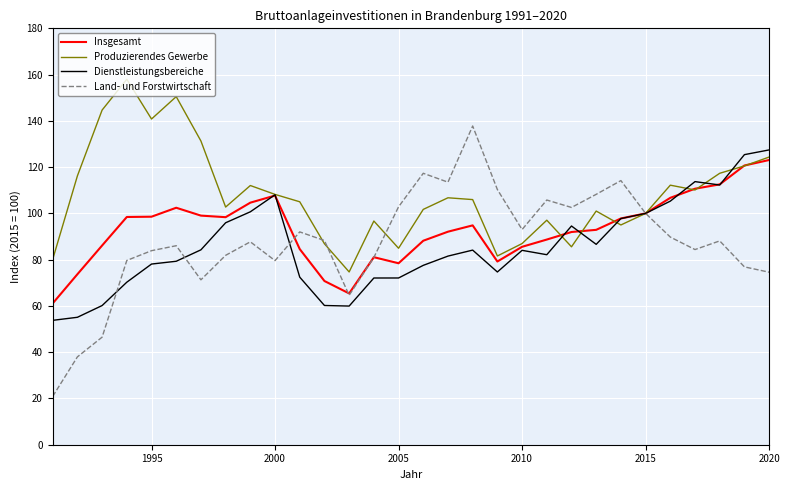

What is the sum of all Land- und Forstwirtschaft values?

2620.5